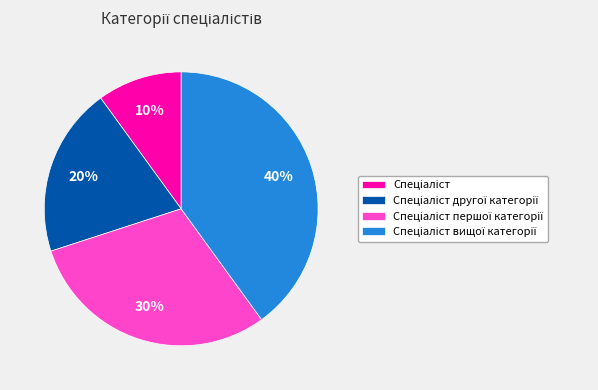

To the nearest percent, what is the average slice percentage?

25%